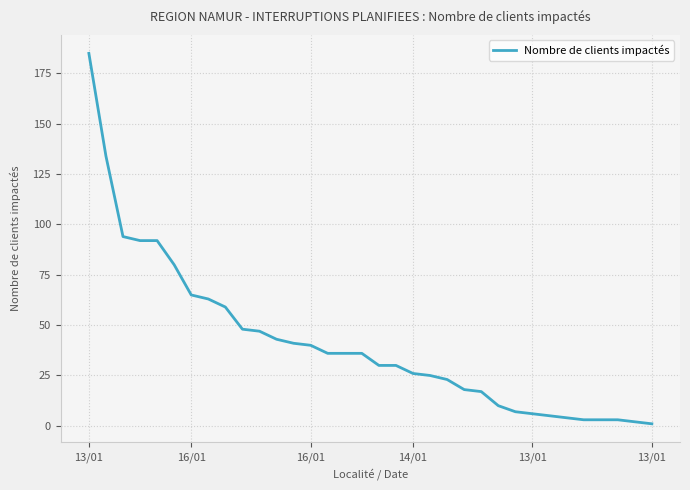

What is the difference between the maximum and minimum values?

184